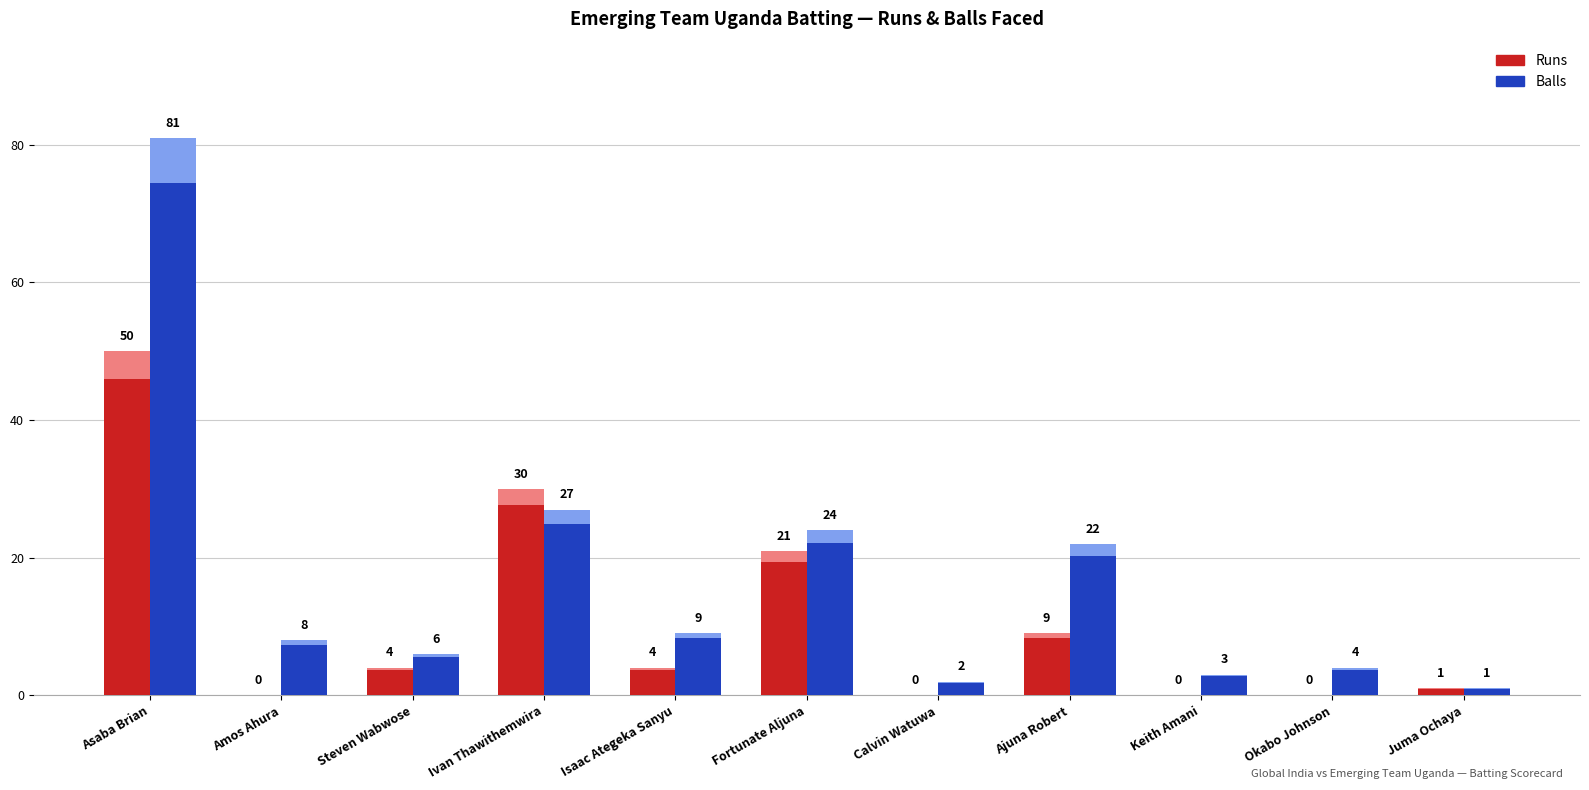

Is it true that Runs equals 9 at Ajuna Robert?

True